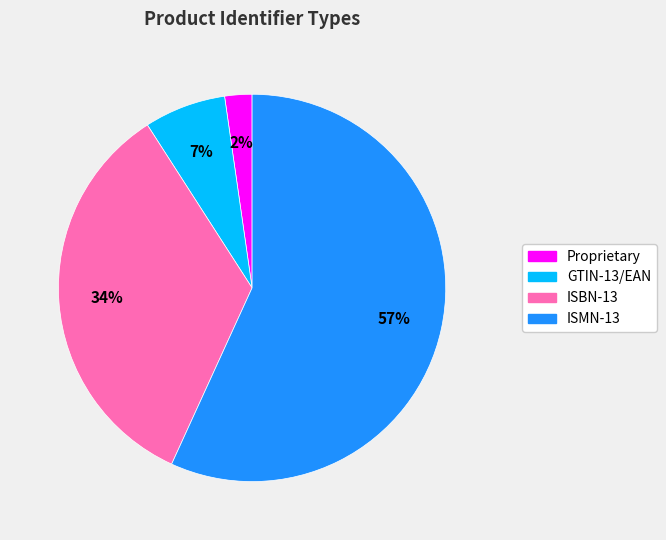

What is the largest slice in the pie chart?

ISMN-13